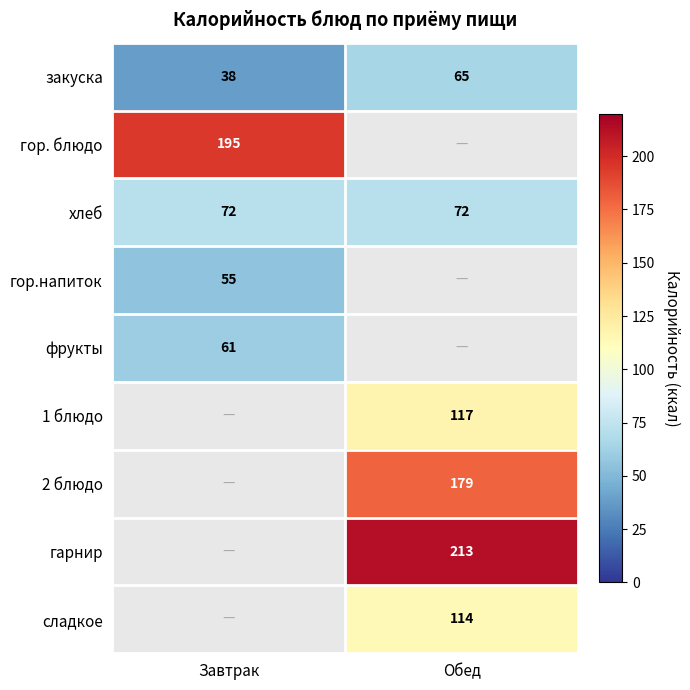

Is the value of 1 блюдо at Обед greater than the value of хлеб at Обед?

Yes